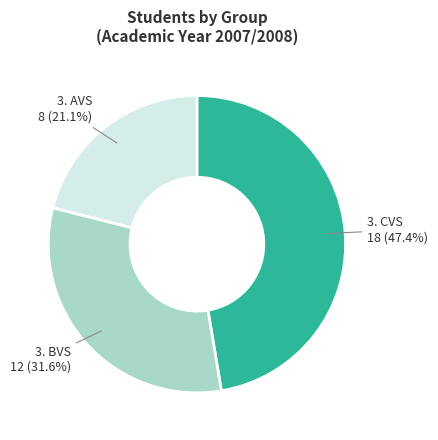

Is there a majority slice in this chart?

No